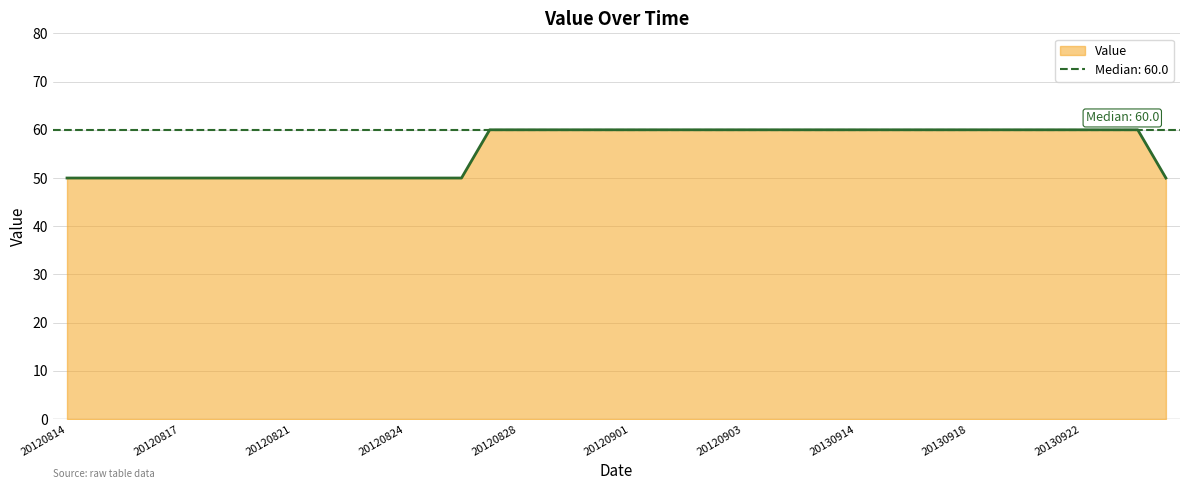

Read the value at 20120826.

50